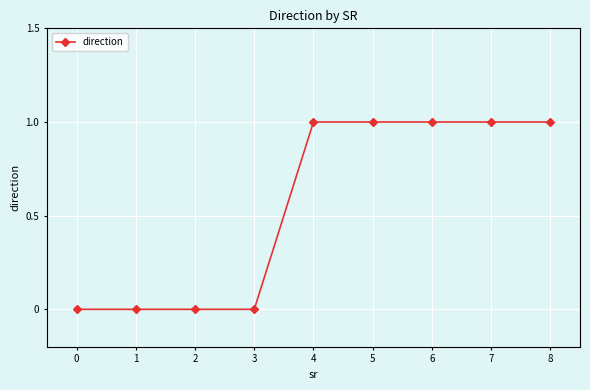

Is it true that the value at 2 is 0?

True